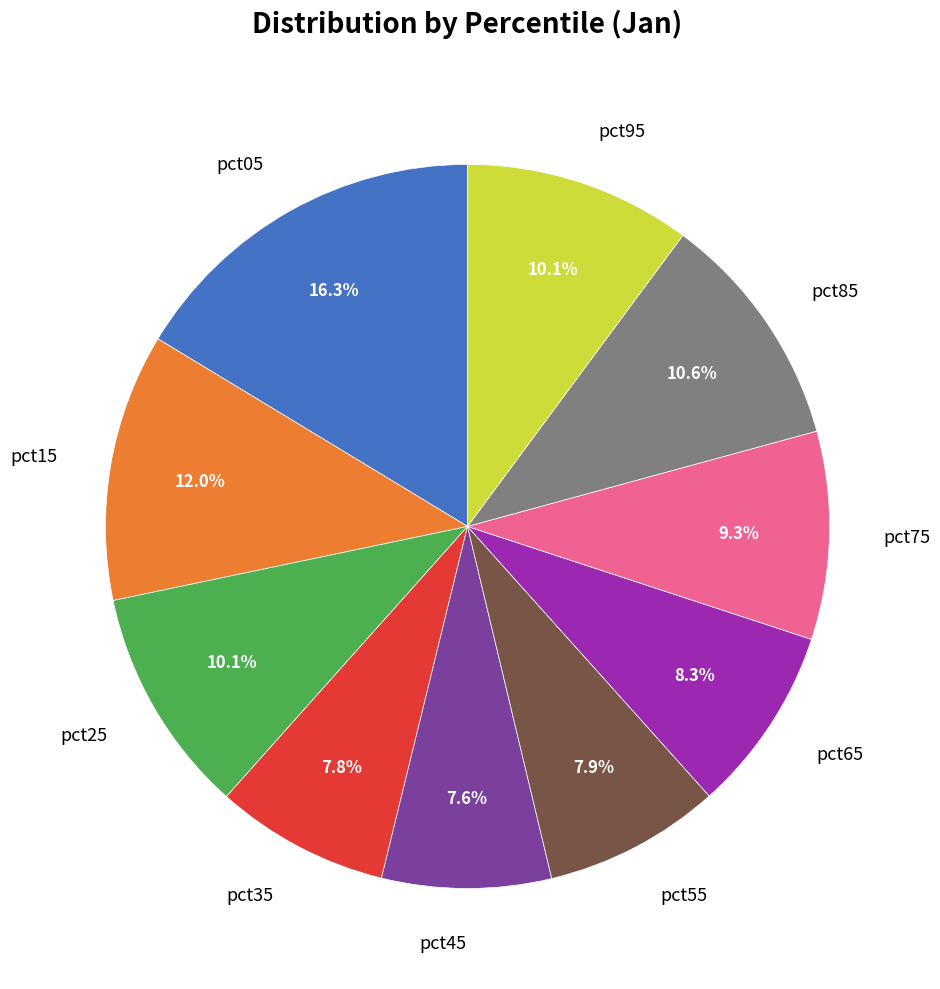

What portion of the pie excludes pct15?

88.0%